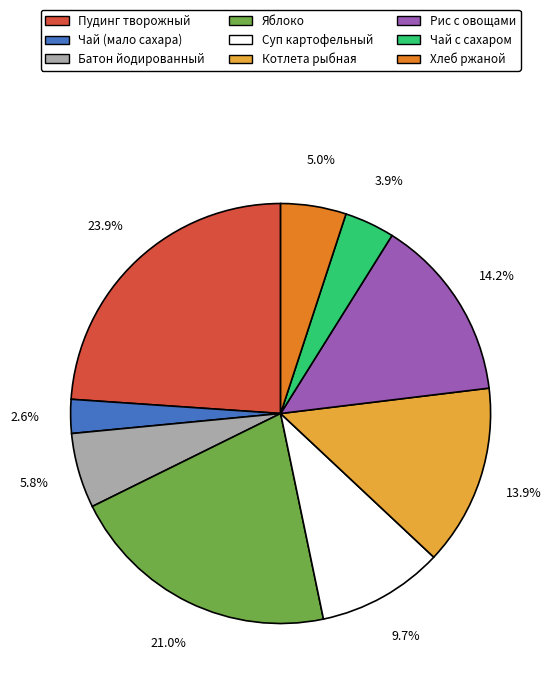

Is the sum of Чай с сахаром and Чай (мало сахара) greater than half?

No